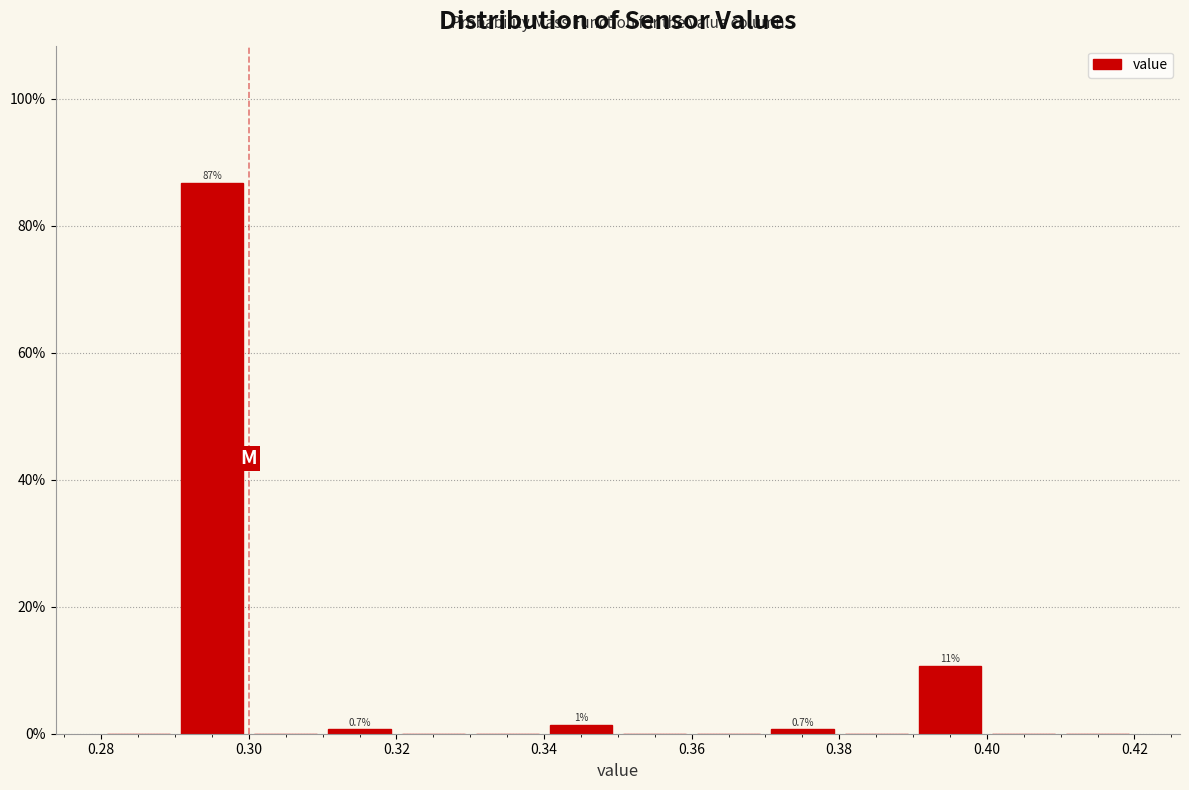

Which range on the x-axis has the tallest bar?

0.29 to 0.30